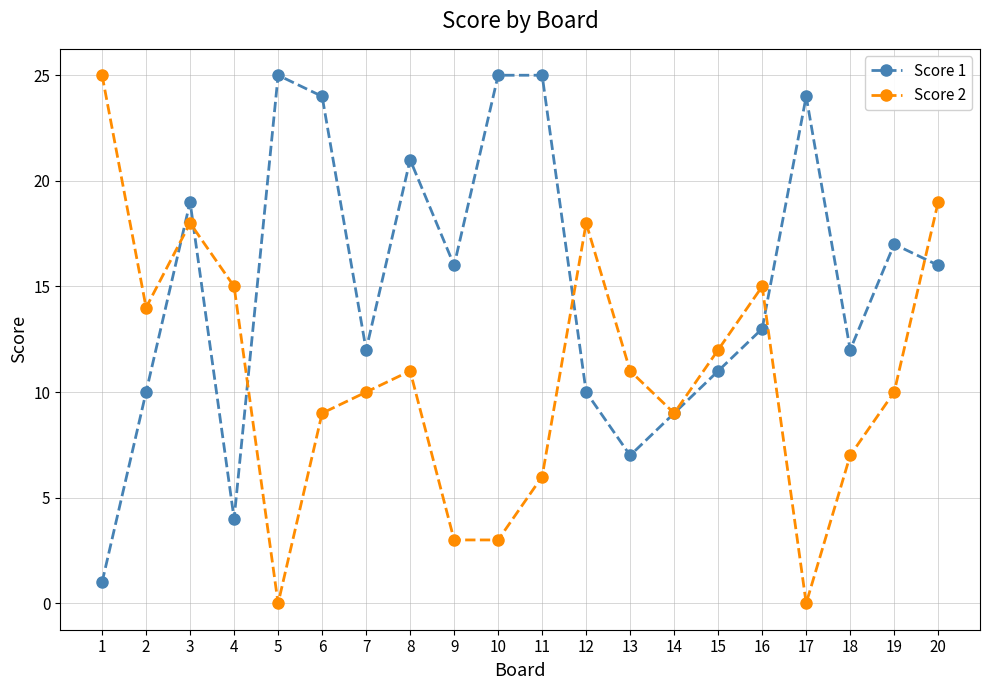

What is the spread (max minus min) of values at 10?

22